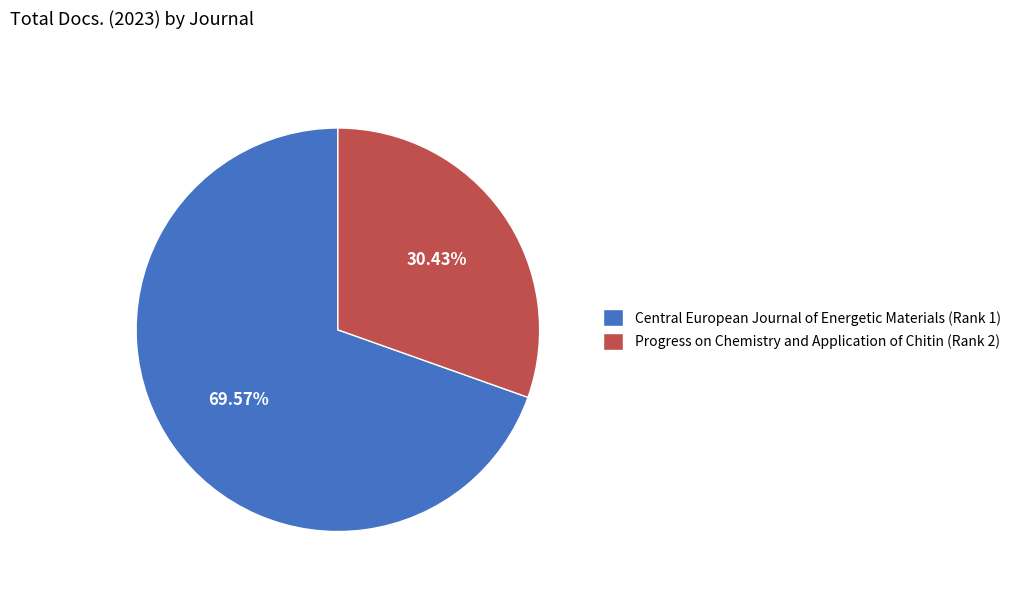

Between Central European Journal of Energetic Materials (Rank 1) and Progress on Chemistry and Application of Chitin (Rank 2), which is larger?

Central European Journal of Energetic Materials (Rank 1)